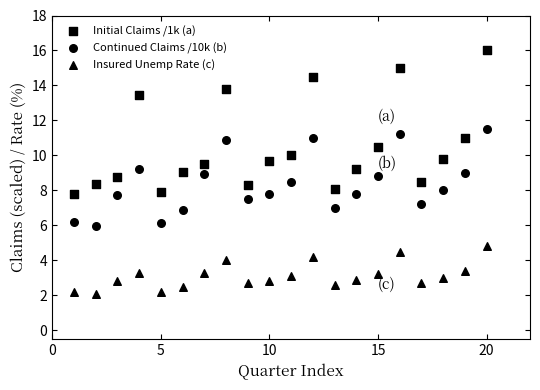

How many data points are displayed?

60